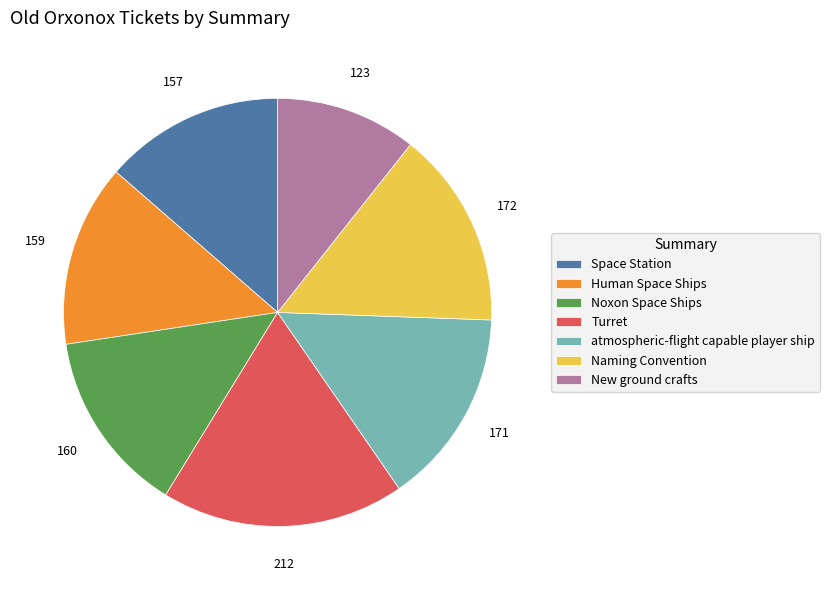

What is the ratio of the value at New ground crafts to the value at Noxon Space Ships?

0.8